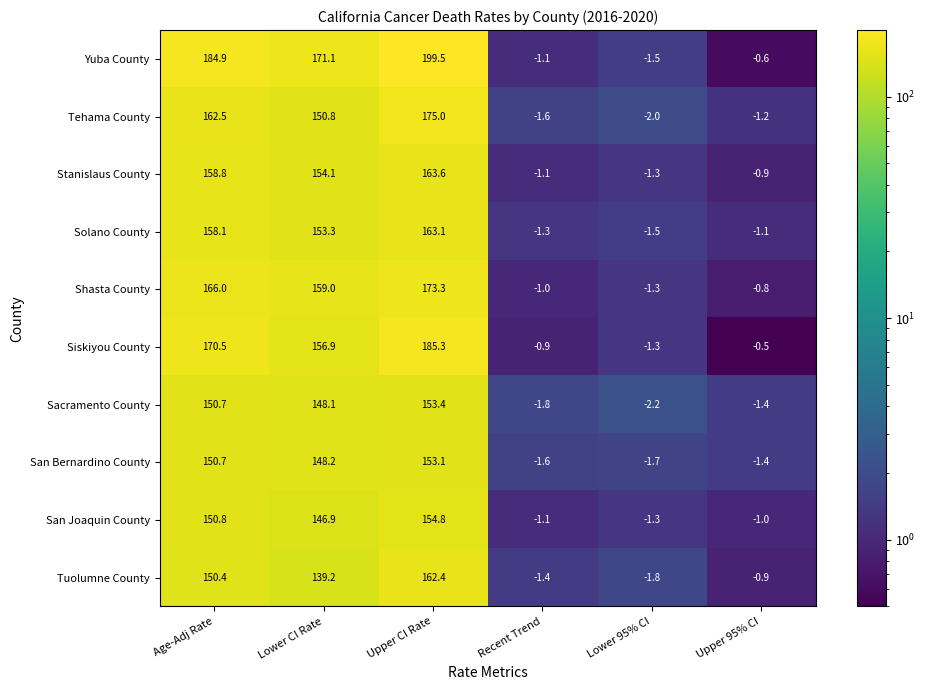

True or false: Shasta County has a value of 166.0 at Age-Adj Rate.

True